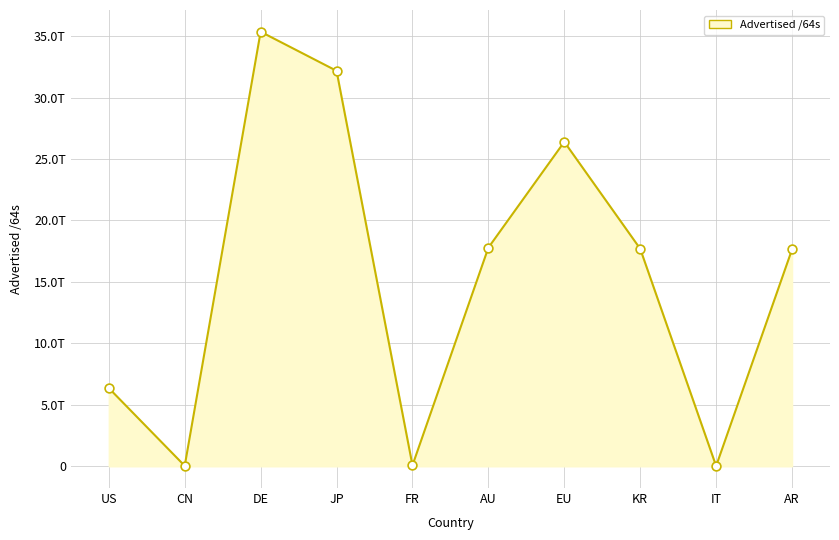

Which has a higher value, US or FR?

US